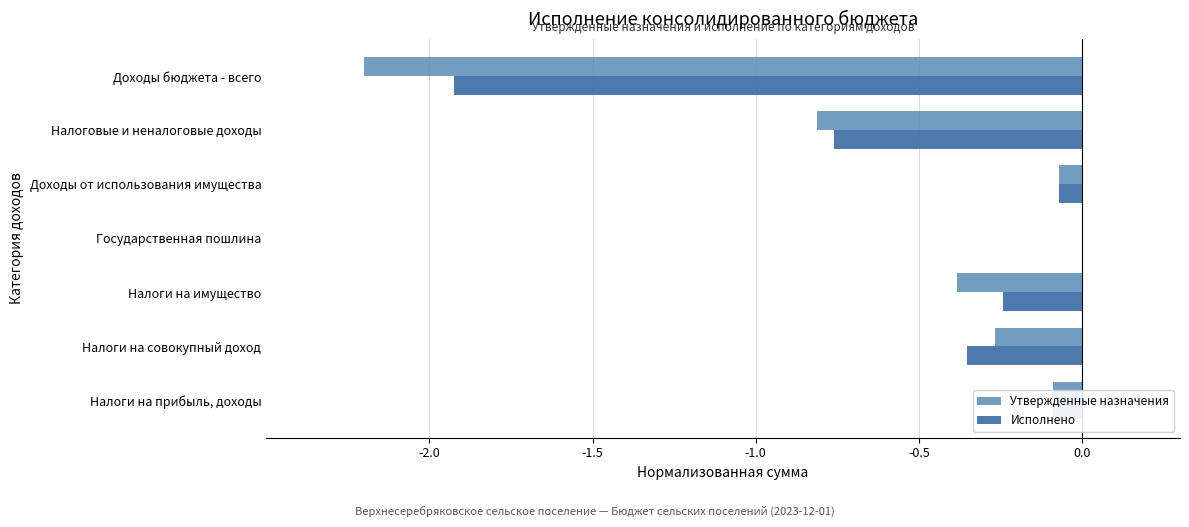

How many bars are there in each group?

2